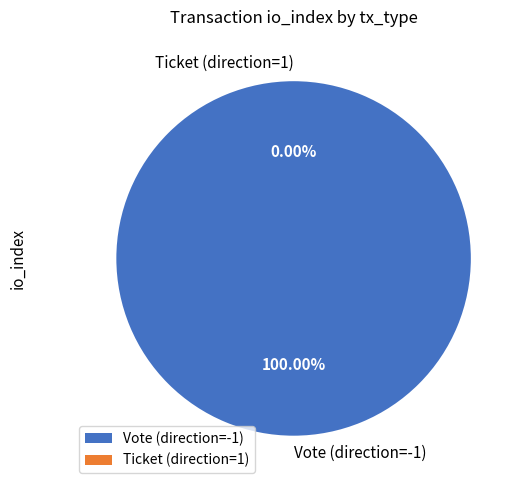

Is there any slice that represents more than half of the pie?

Yes